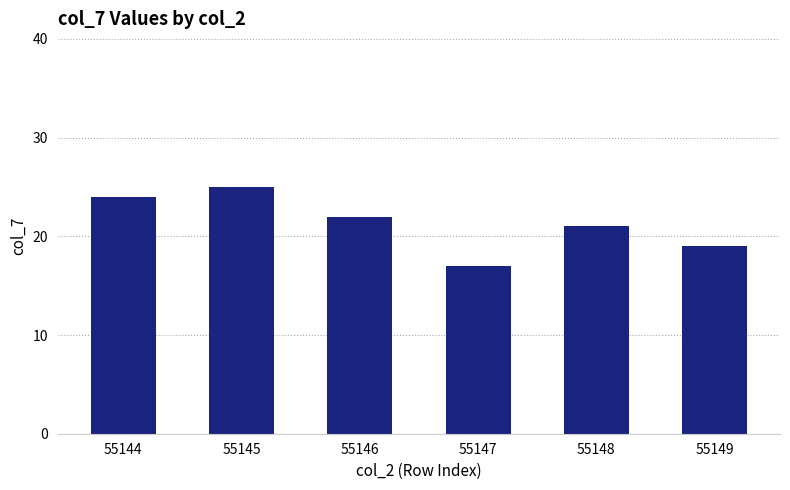

Are the bars horizontal?

No